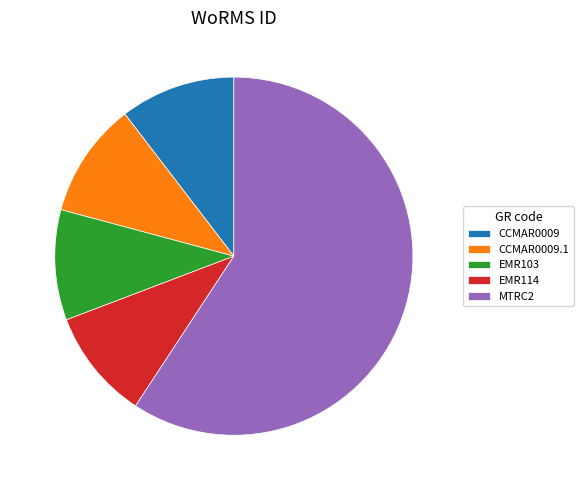

What is the largest slice in the pie chart?

MTRC2